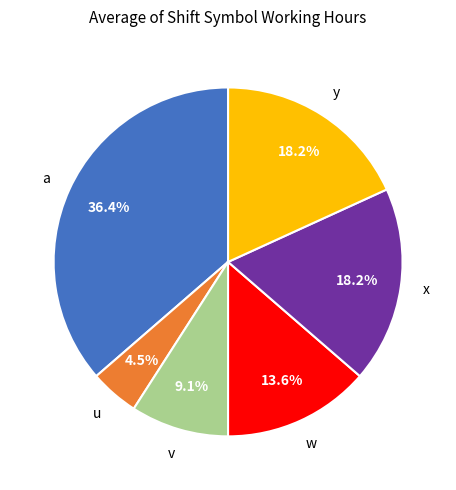

Do y and u together represent more than half of the pie?

No